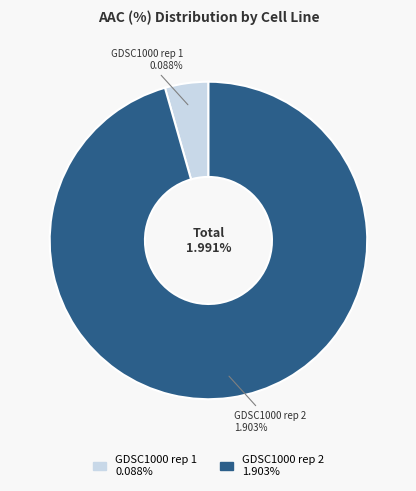

Is it true that GDSC1000 rep 1 is 4% of the pie?

True